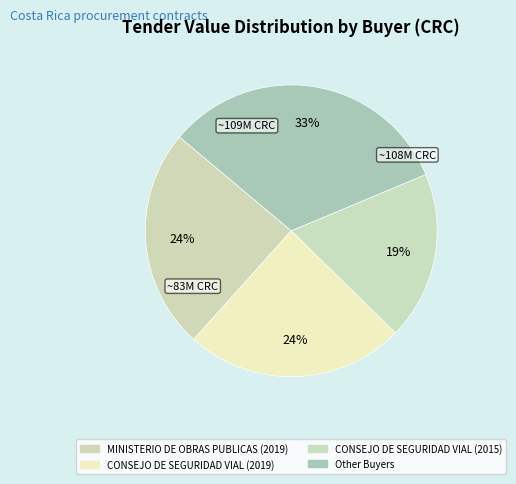

Does any single category account for the majority?

No